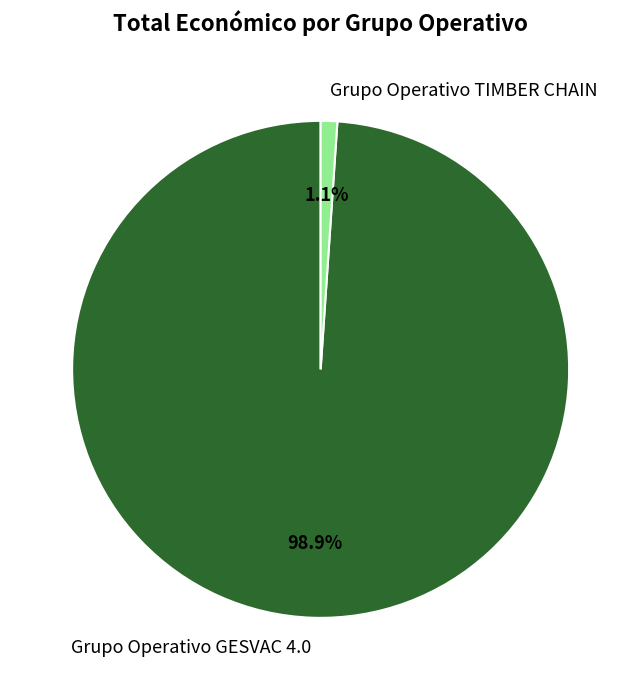

Which category accounts for the majority?

Grupo Operativo GESVAC 4.0